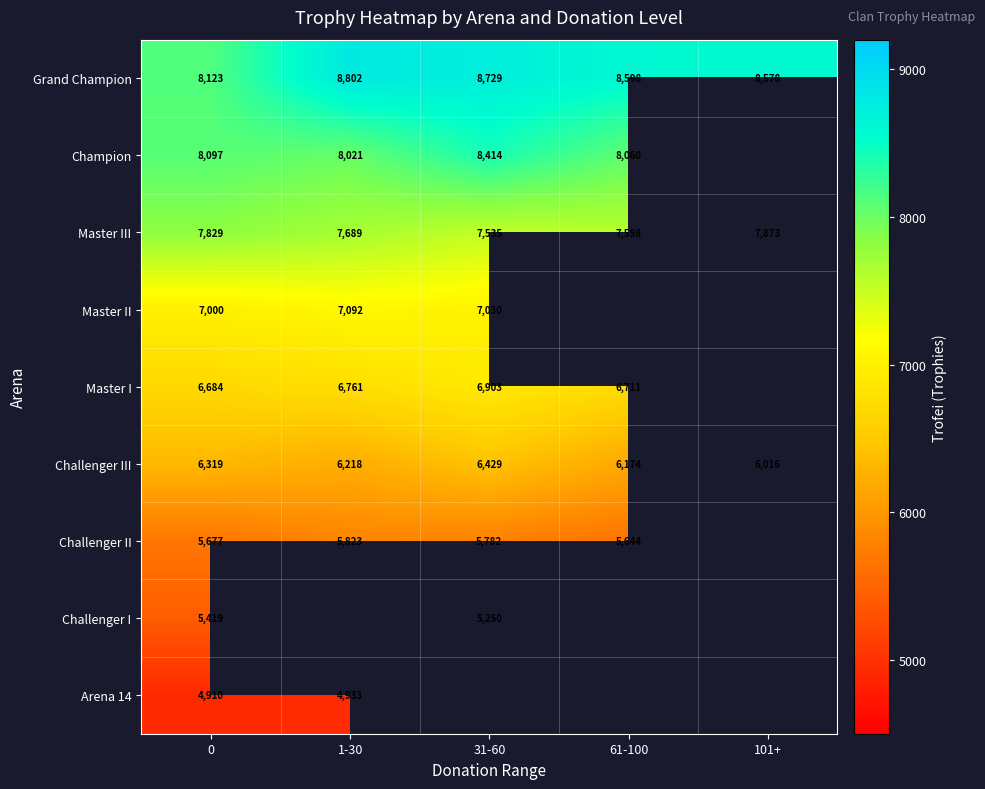

Is the value of Grand Champion at 31-60 greater than the value of Challenger I at 0?

Yes